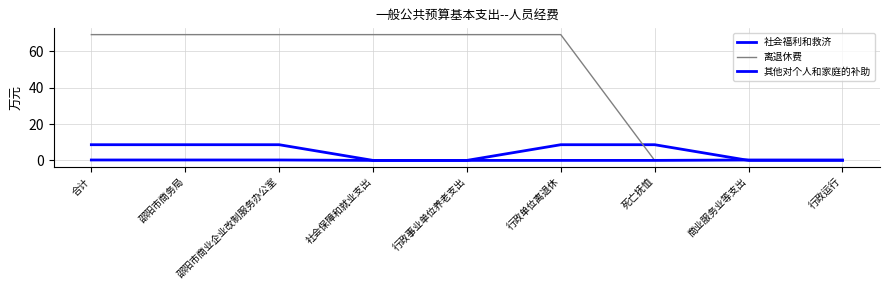

Which series has the largest total across all categories?

离退休费